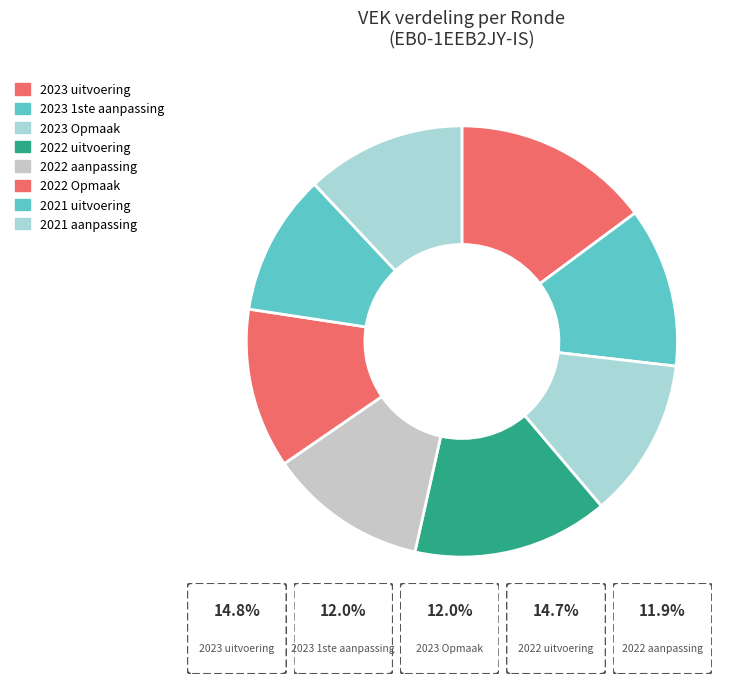

Between 2022 Opmaak and 2023 Opmaak, which is larger?

2022 Opmaak